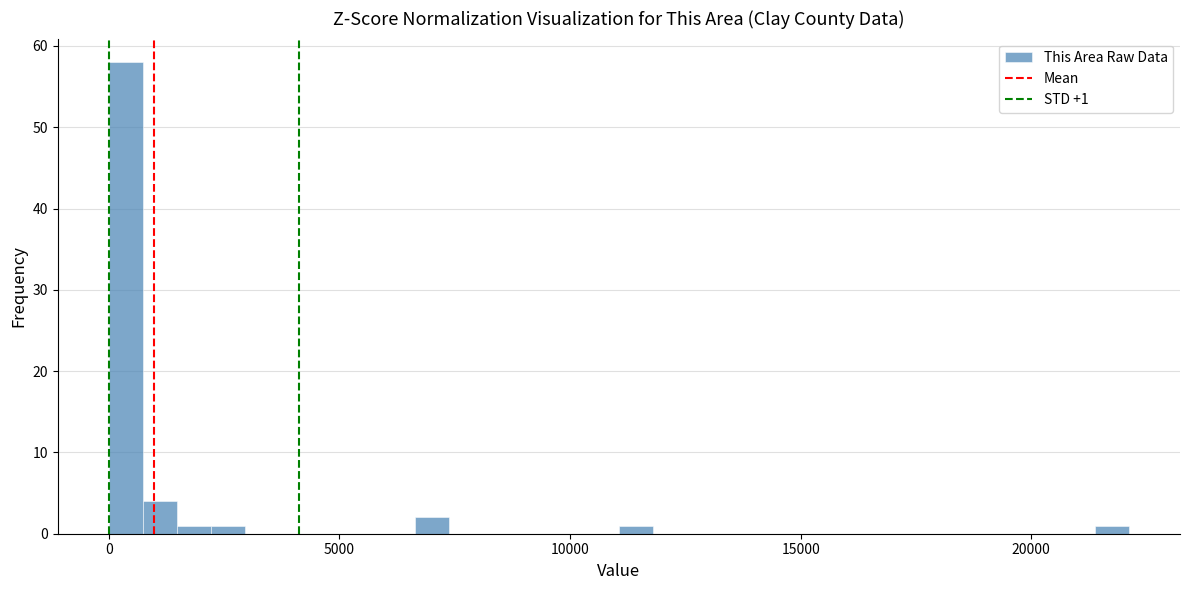

Around what value on the x-axis is the tallest bar? Give the approximate position of its centre, as read against the axis.

500